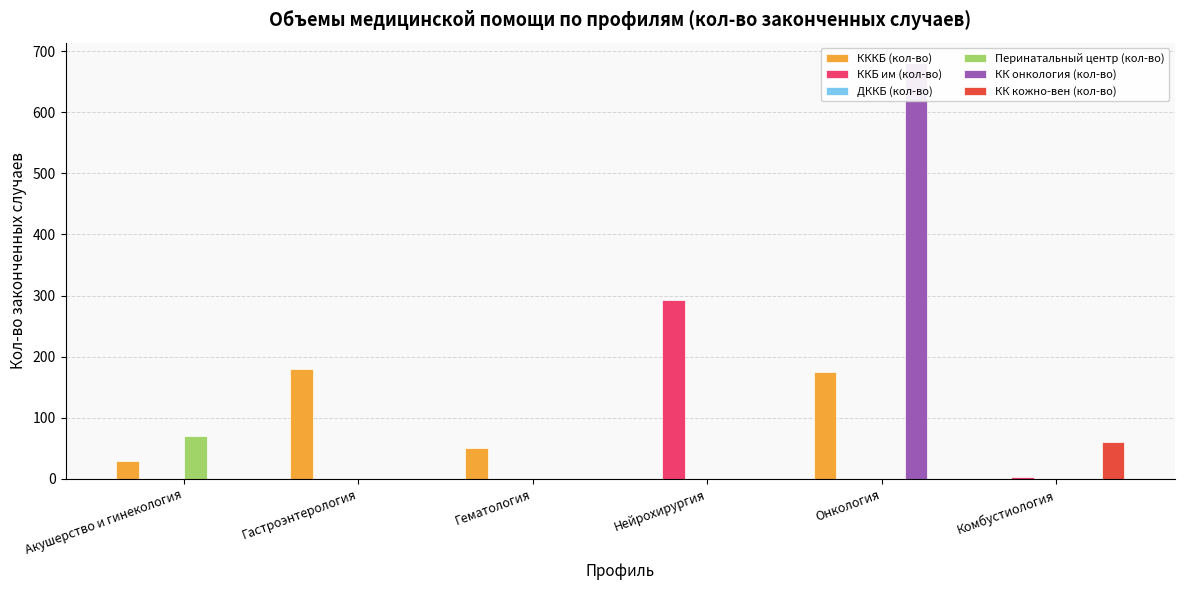

At Нейрохирургия, list the series in order from smallest to largest.

КККБ (кол-во), ДККБ (кол-во), Перинатальный центр (кол-во), КК онкология (кол-во), КК кожно-вен (кол-во), ККБ им (кол-во)